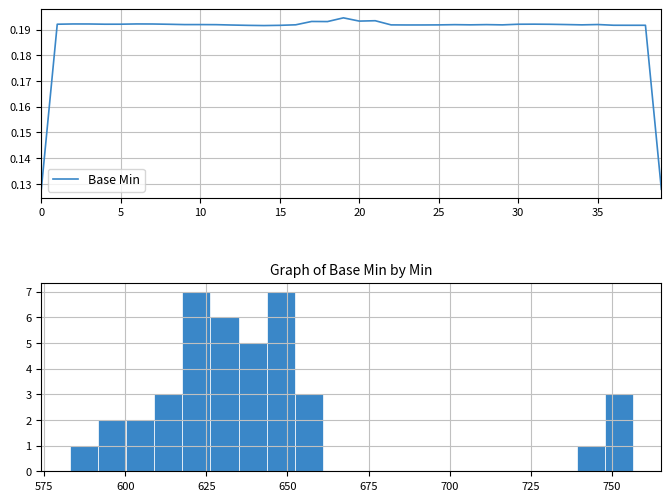

How many lines are shown in the chart?

1